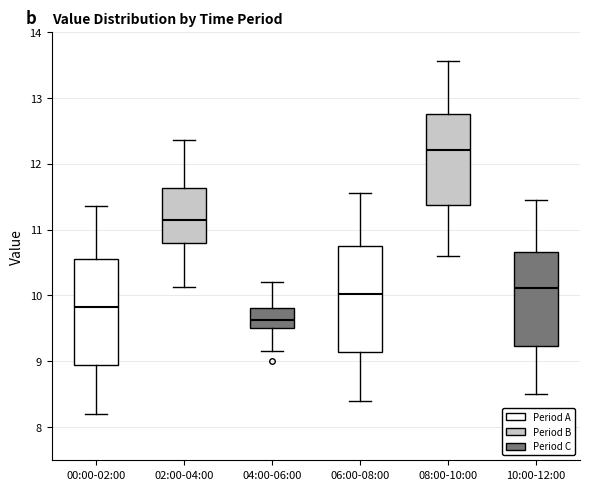

Where is the upper edge of the box for 06:00-08:00 on the y-axis? The values are not printed on the chart, so give them approximately, as read against the axis.

10.8